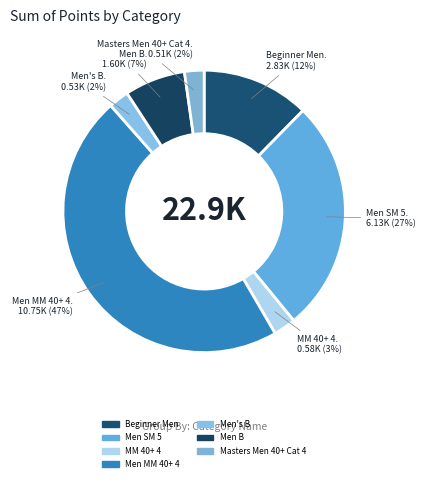

What is the smallest slice in the pie chart?

Masters Men 40+ Cat 4